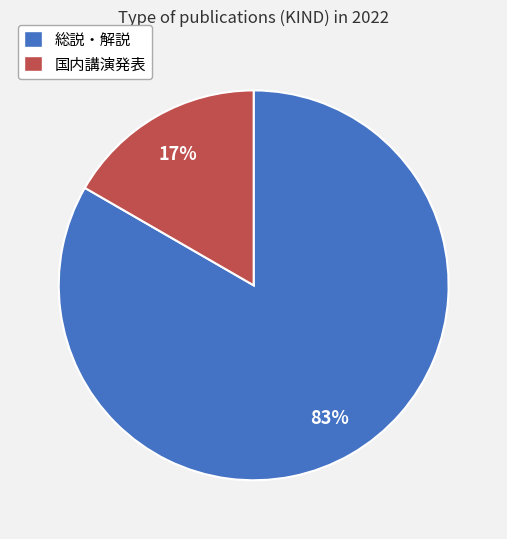

Is the sum of 総説・解説 and 国内講演発表 greater than half?

Yes